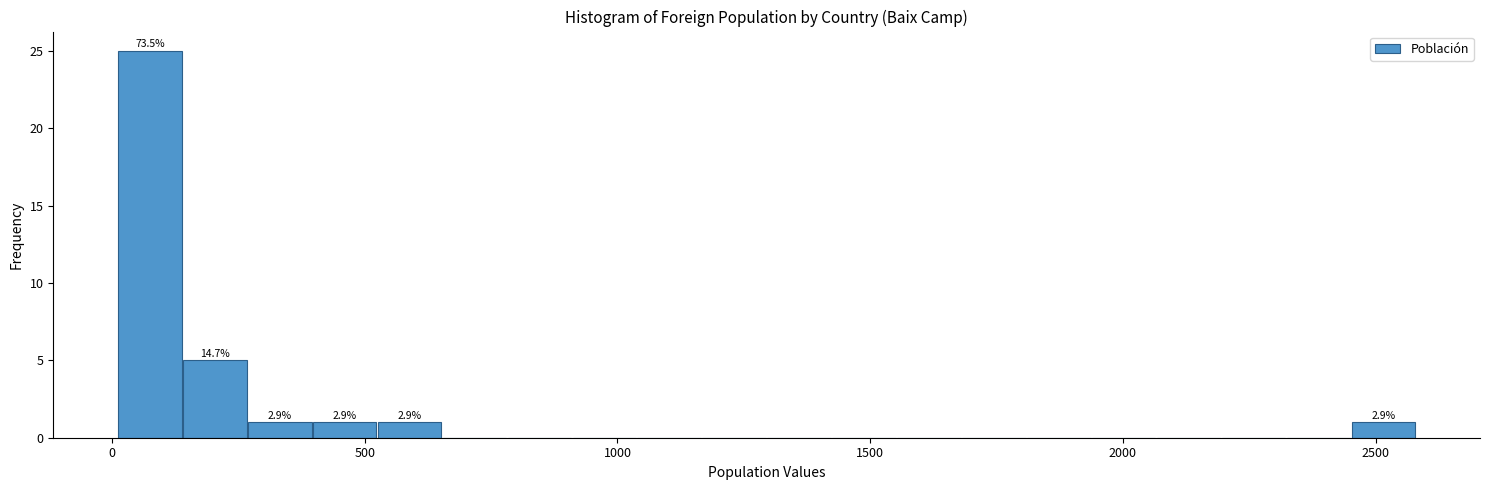

Read against the x-axis, roughly where is the centre of the tallest bar?

50